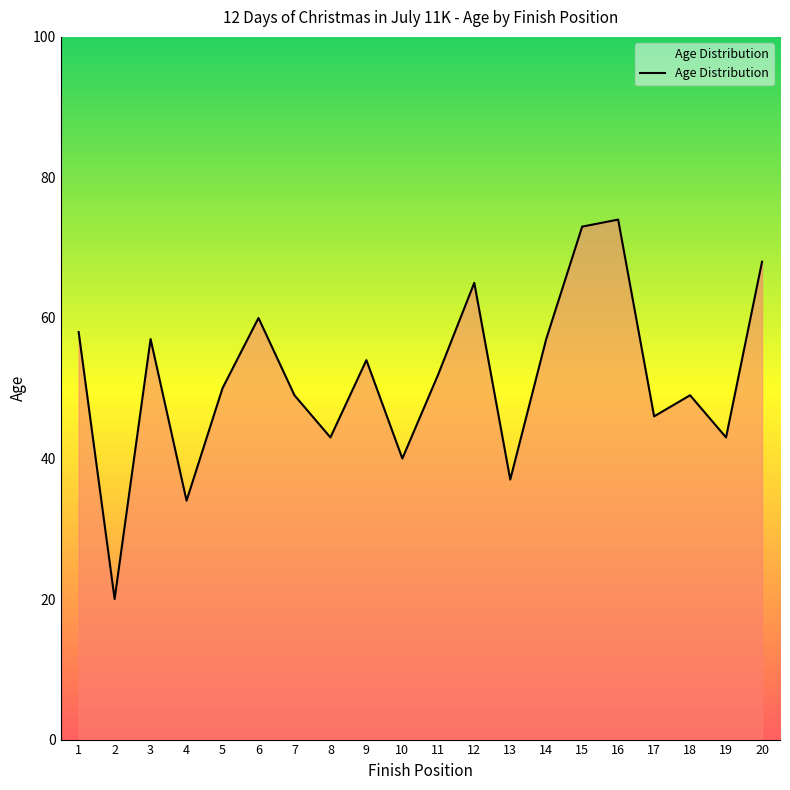

The chart shows a value of 43 at 8. True or false?

True